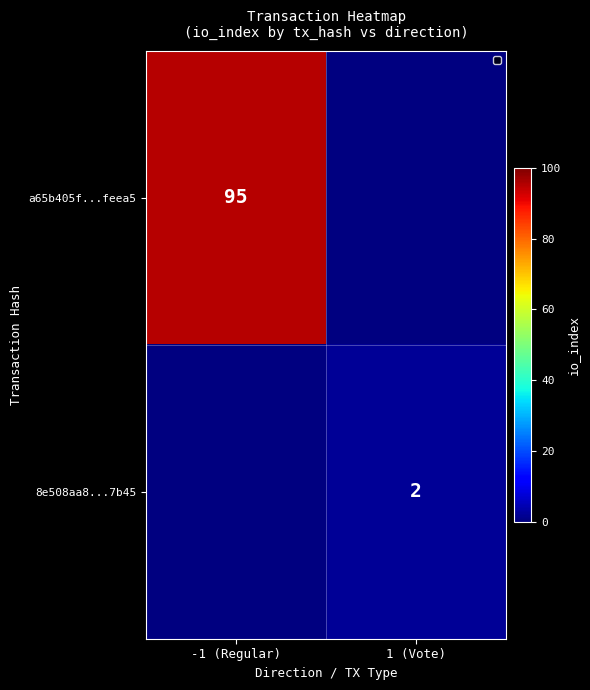

True or false: 8e508aa8...7b45 has a value of 3 at 1 (Vote).

False